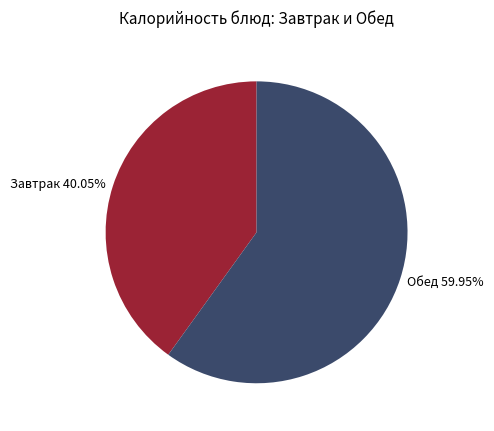

How many segments does this pie chart have?

2